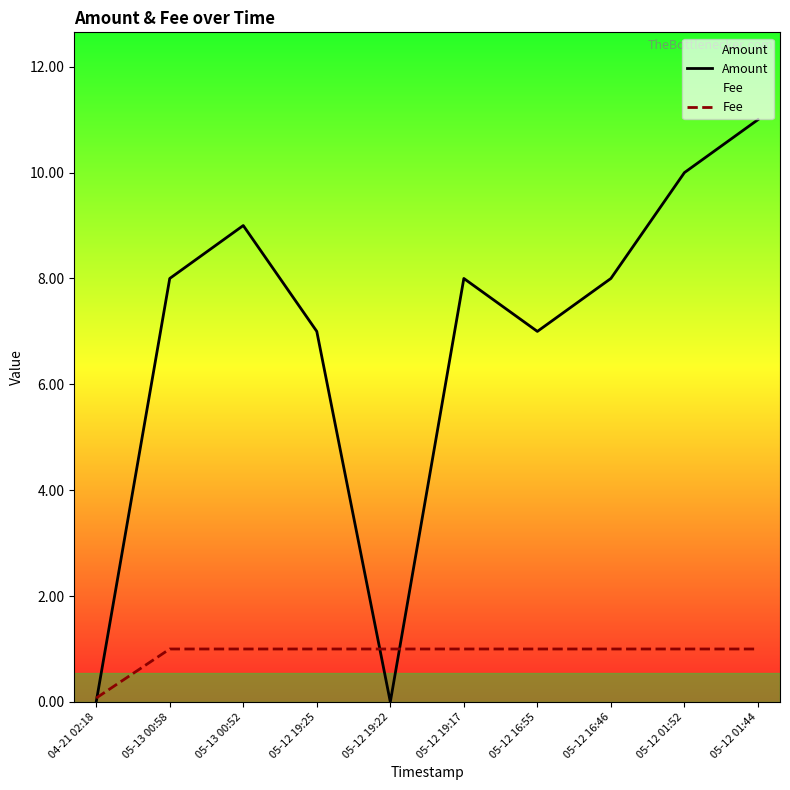

How many values in the Amount series exceed 8?

3